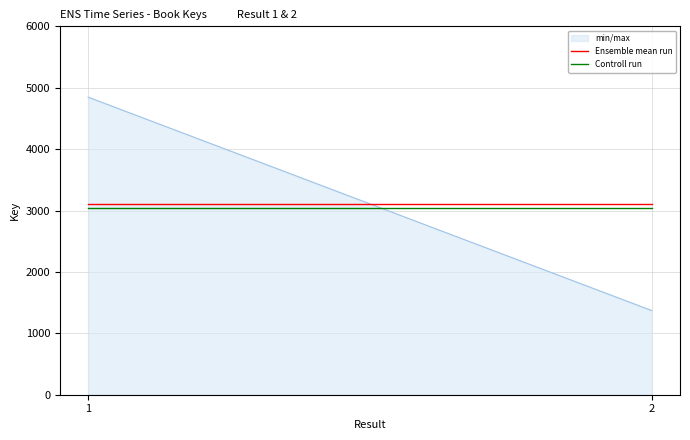

Which series has the largest total across all categories?

Ensemble mean run